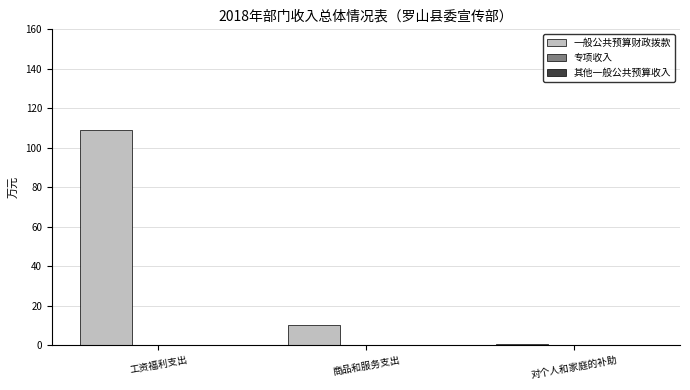

Rank the categories by value from lowest to highest.

对个人和家庭的补助, 商品和服务支出, 工资福利支出